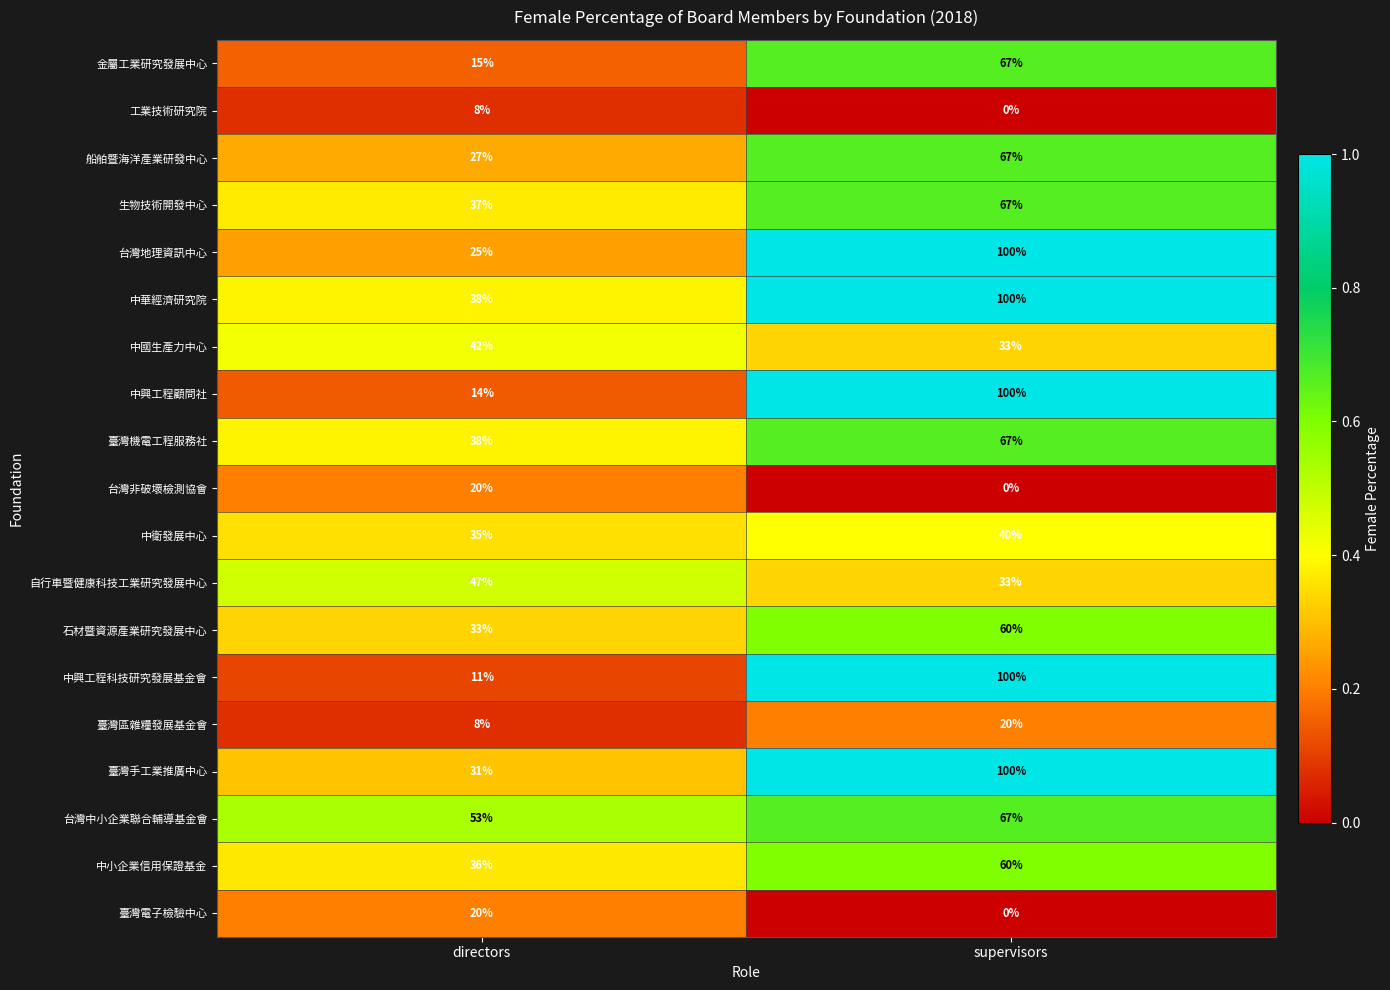

True or false: 臺灣手工業推廣中心 has a value of 100 at supervisors.

True